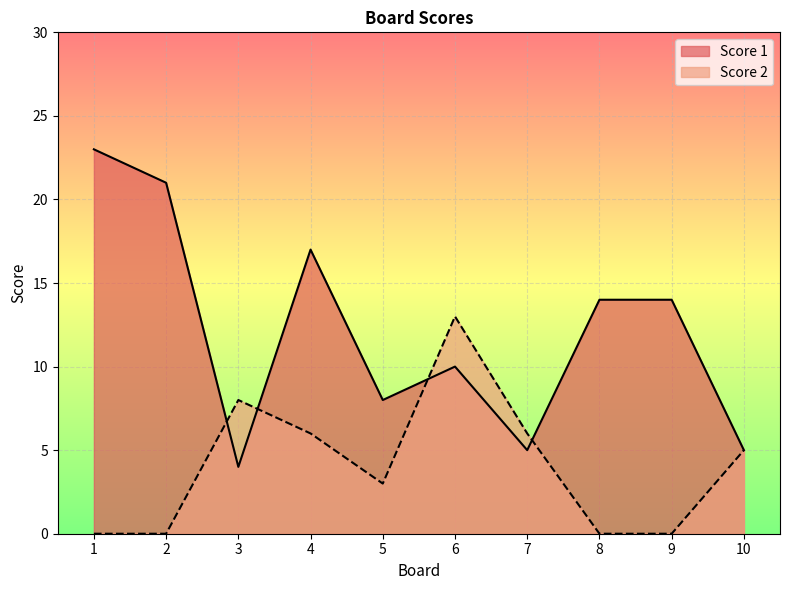

Which series changed the most between 5 and 10?

Score 1